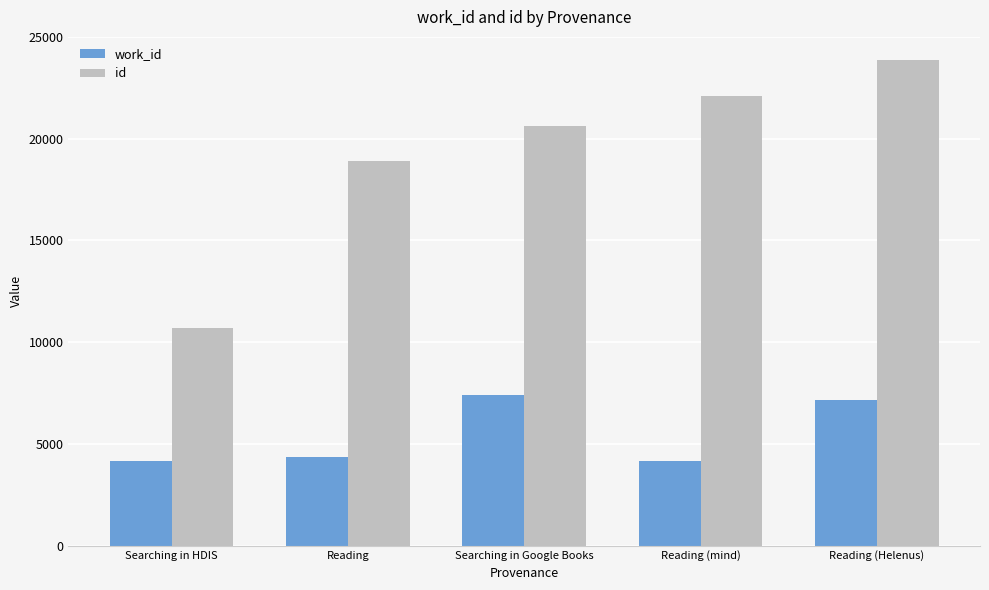

Read the id value at Reading (Helenus), to the nearest 100.

23900